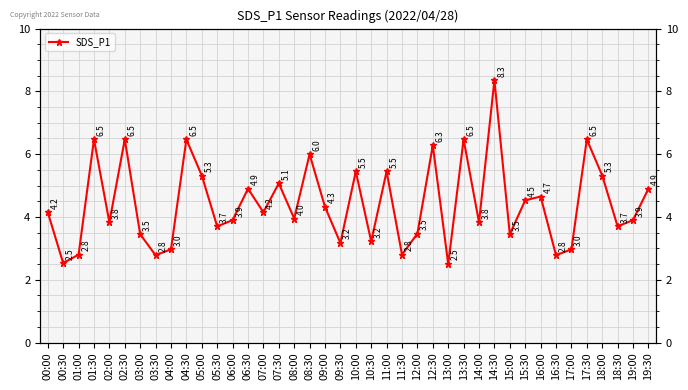

How many categories are shown in the chart?

40